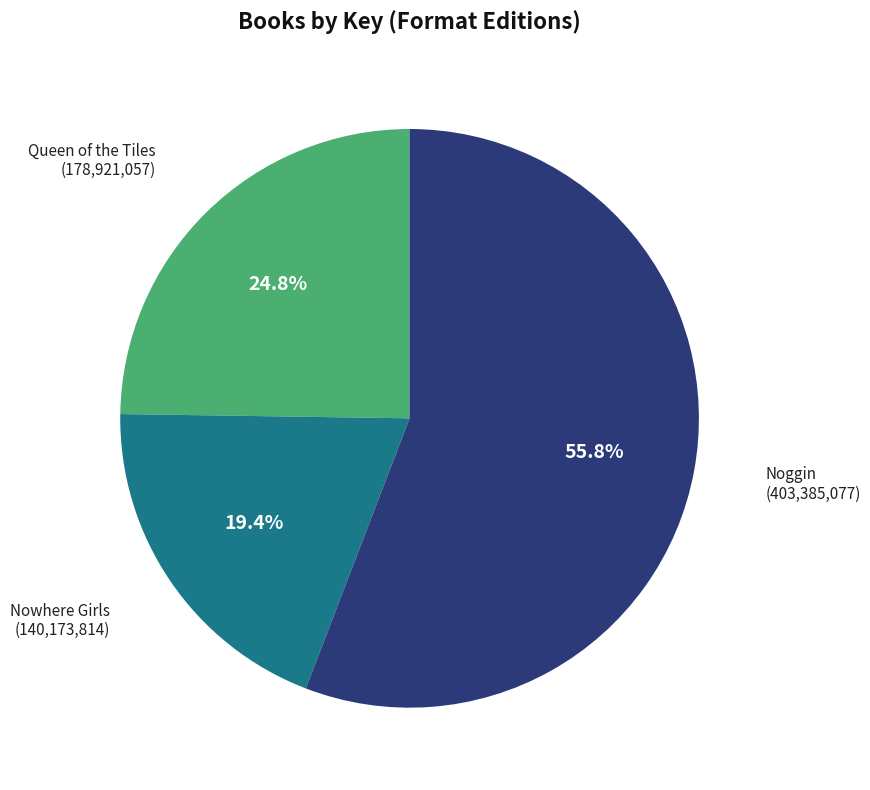

Is there any slice that represents more than half of the pie?

Yes